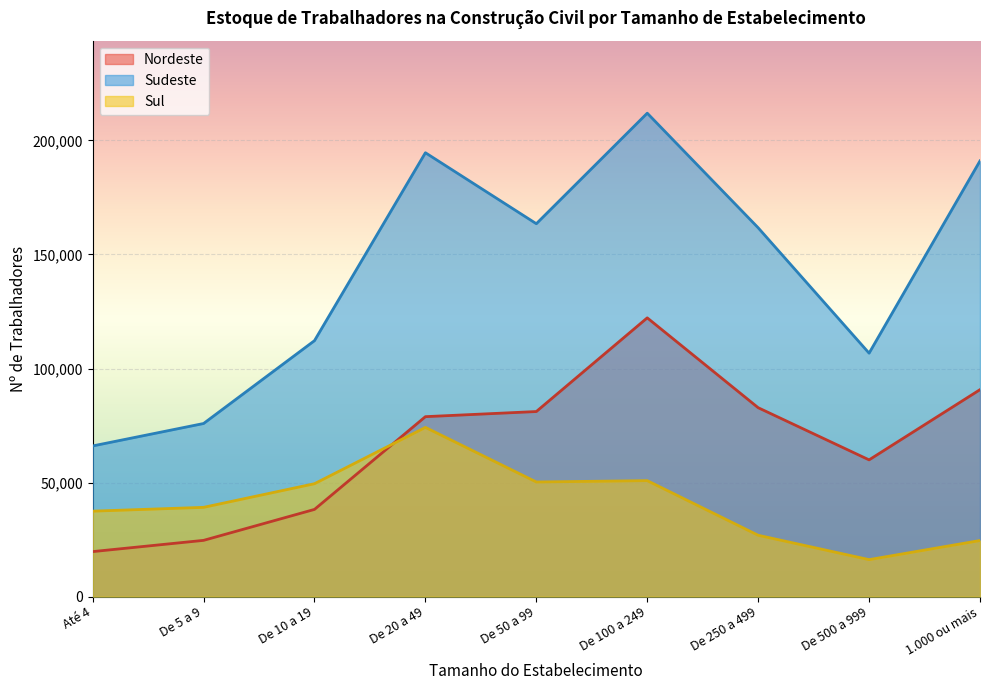

What is the difference between the Sudeste values at De 10 a 19 and De 100 a 249?

99730